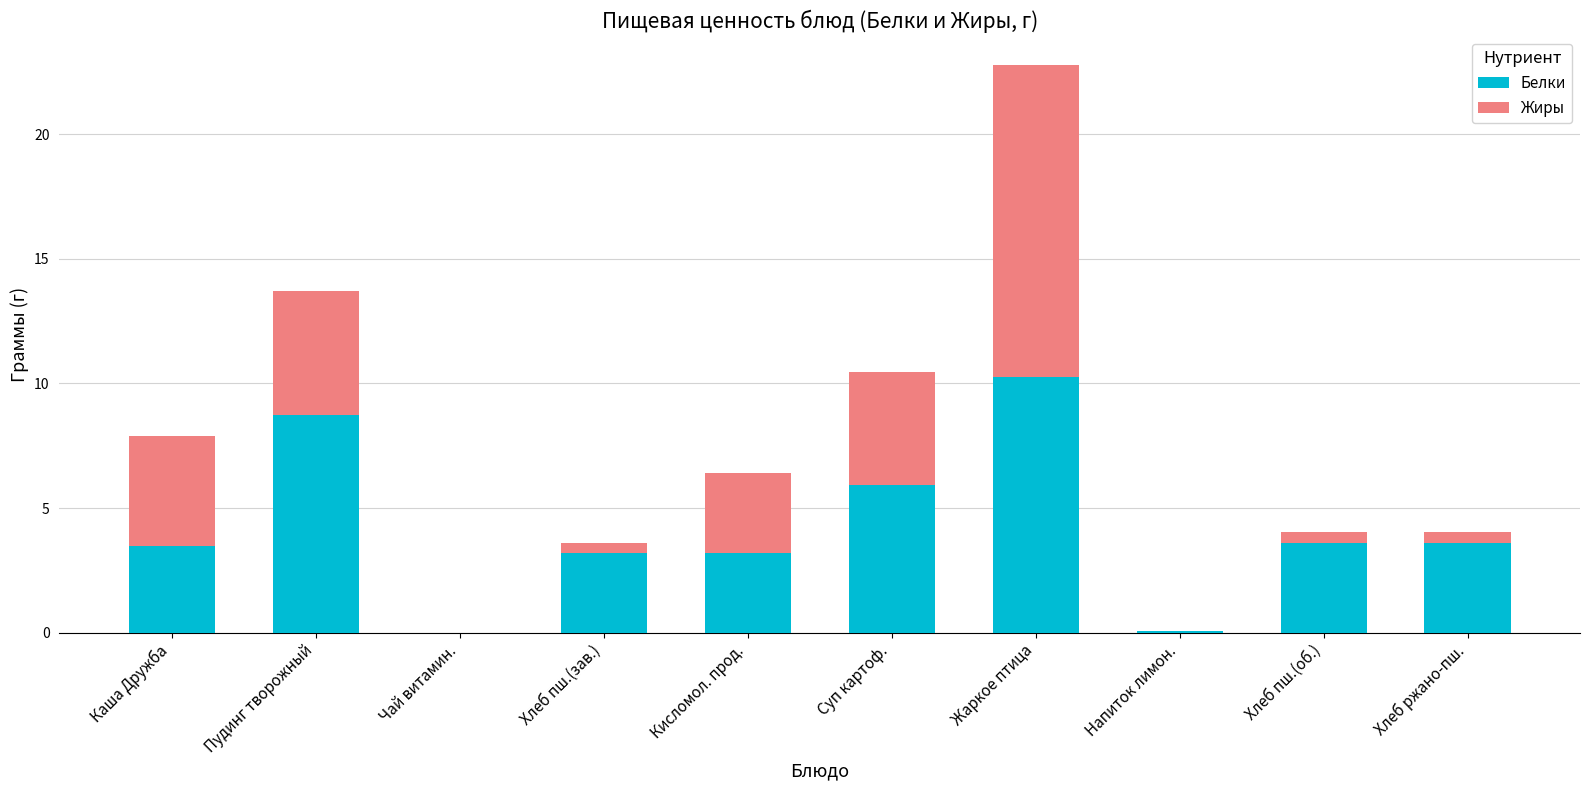

Count the number of categories in the chart.

10